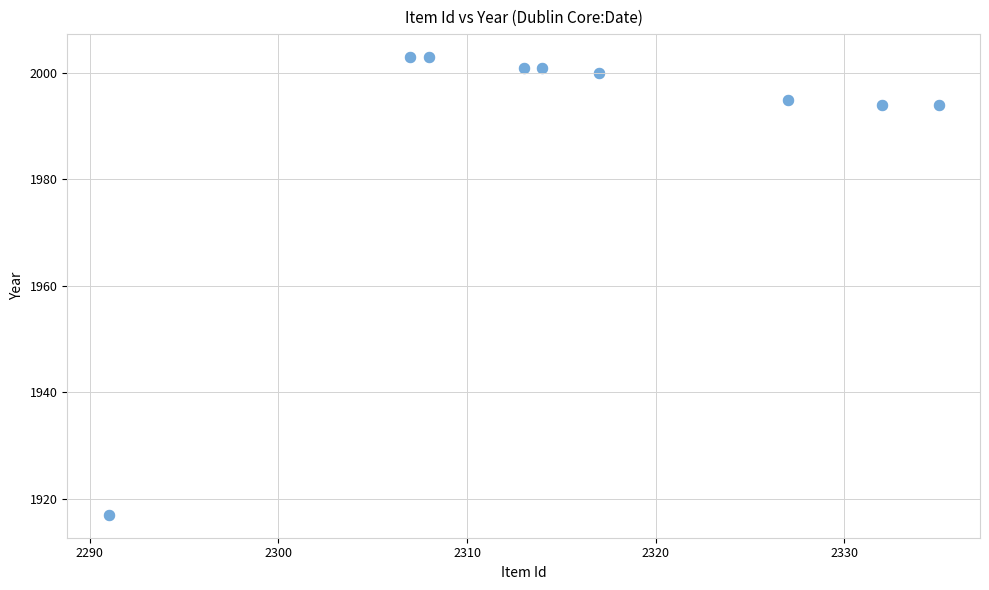

What is the range of Y values (max minus min)?

86